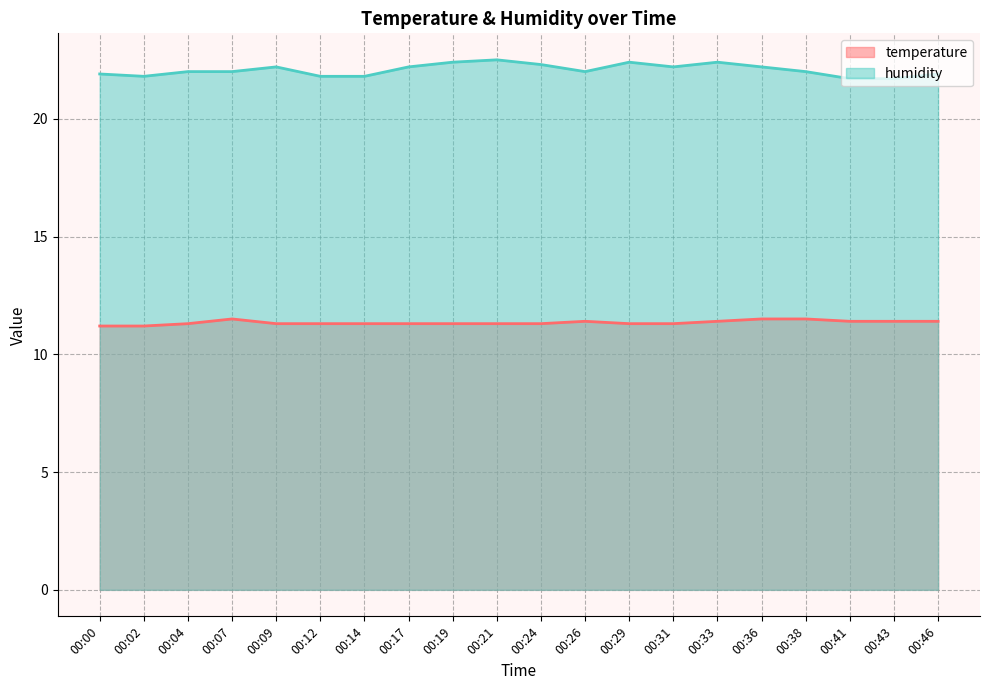

Does the chart display data point markers on the line(s)?

No